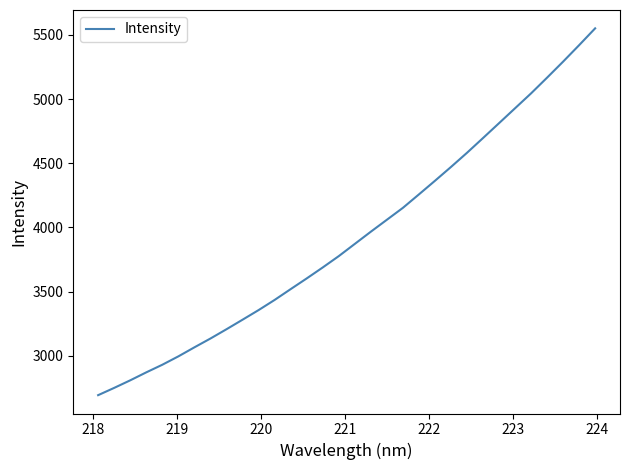

What is the maximum value shown in the chart?

5551.4